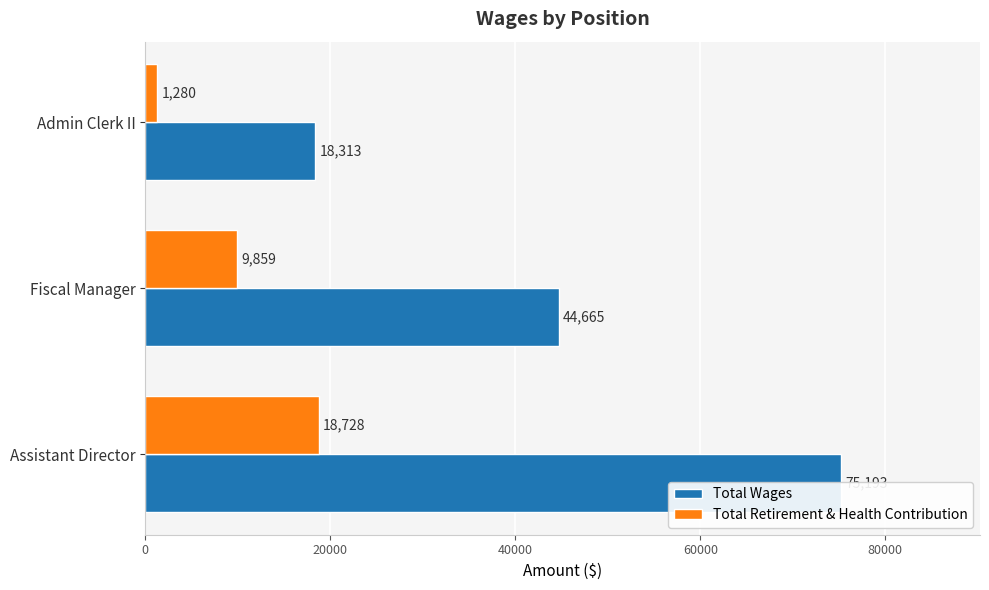

How many groups of bars are there?

3